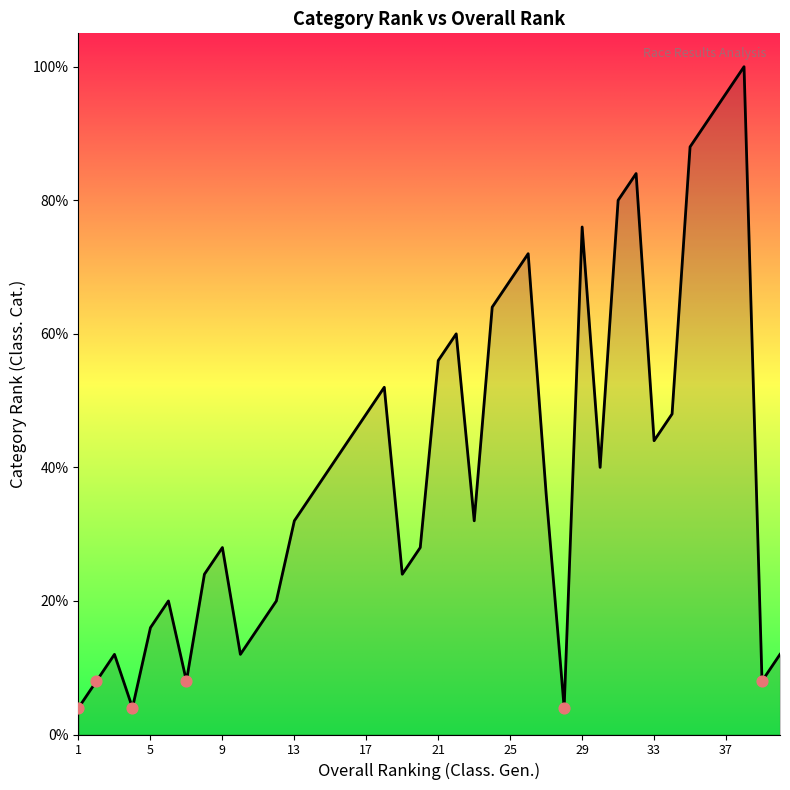

What is the difference between the maximum and minimum values?

96.0